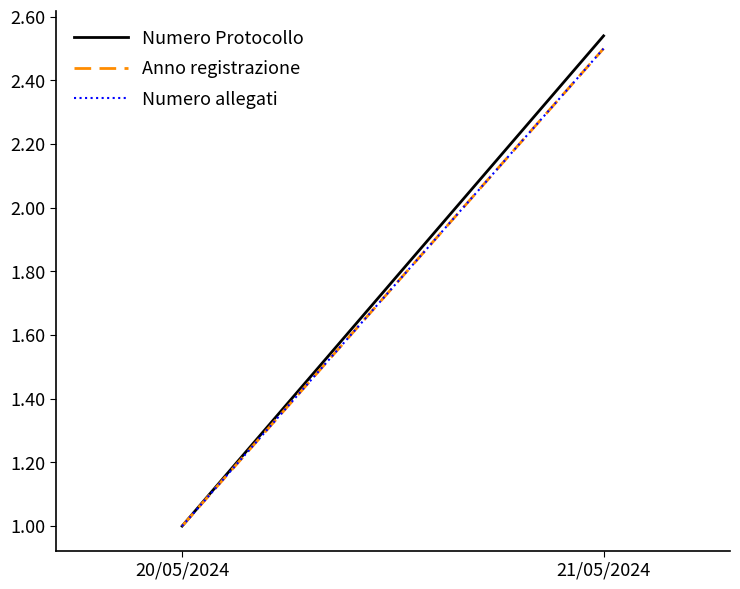

What is the approximate value of Anno registrazione at 20/05/2024?

1.0